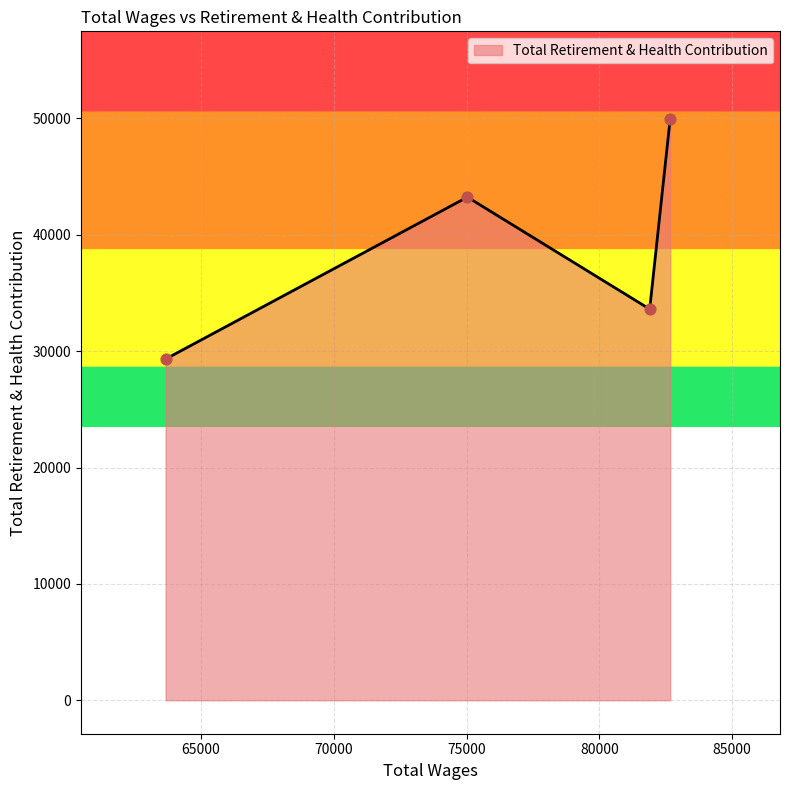

What is the minimum value shown in the chart?

29325